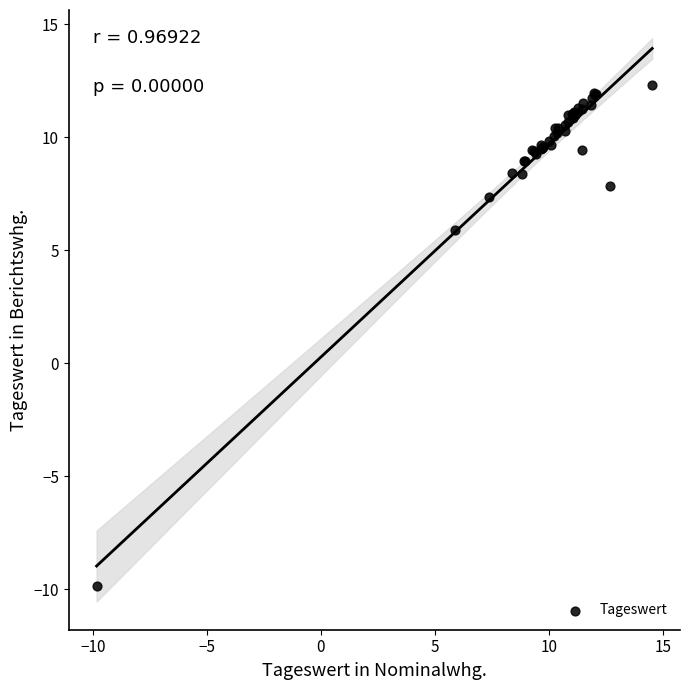

What Y value in the scatter plot is closest to 1?

5.9